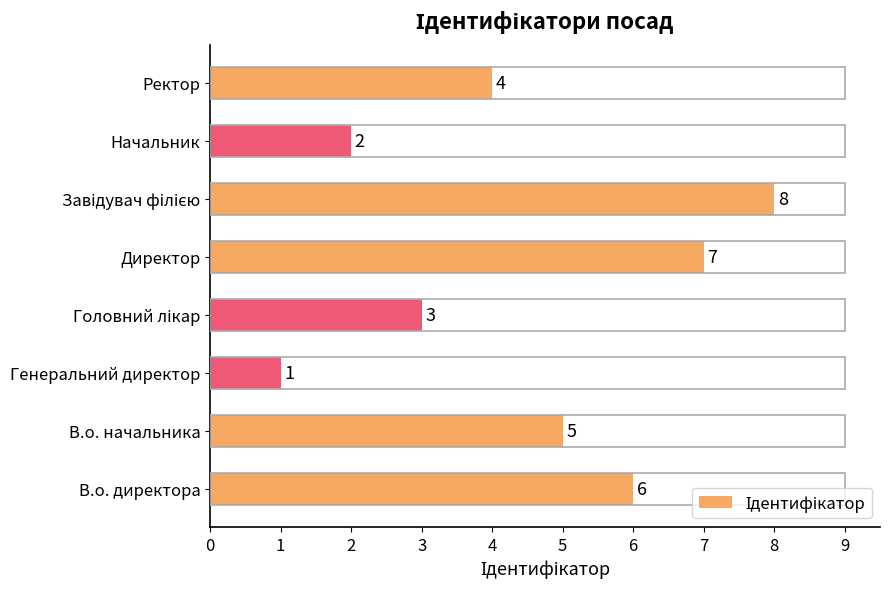

What is the greatest value displayed?

8